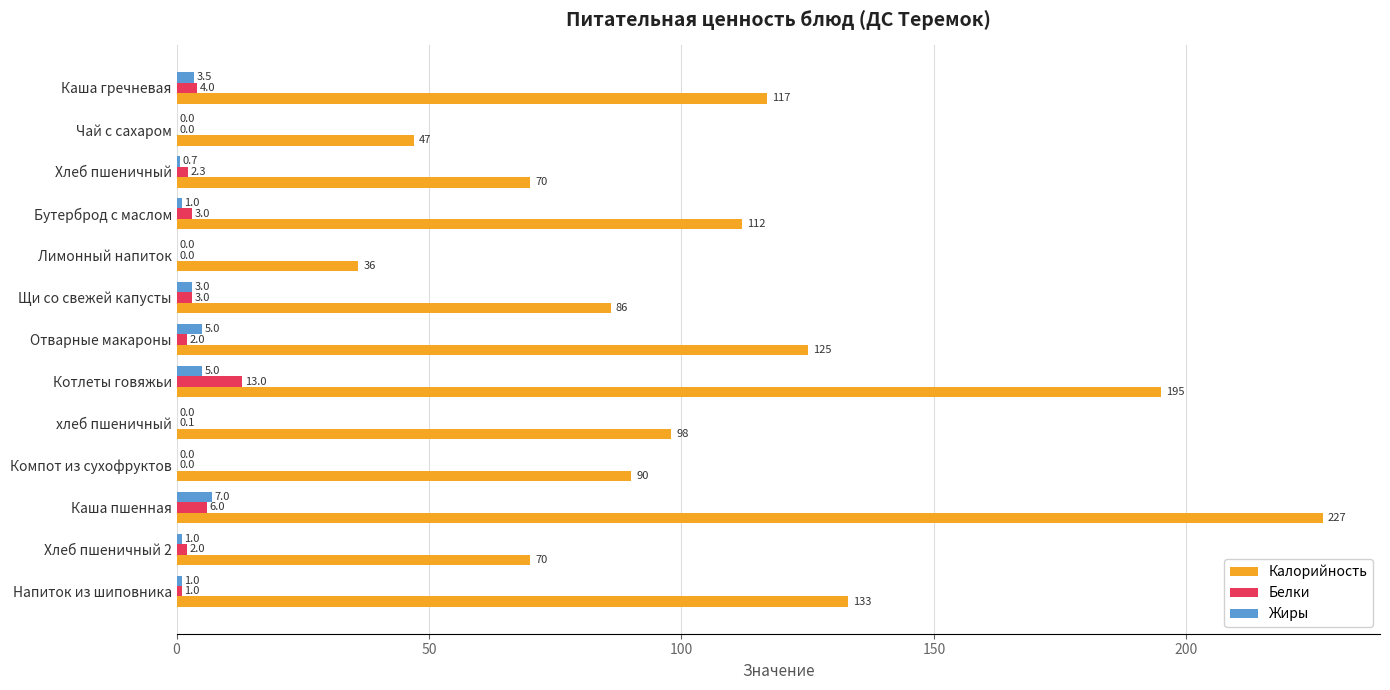

What is the total value across all series at Бутерброд с маслом?

116.0